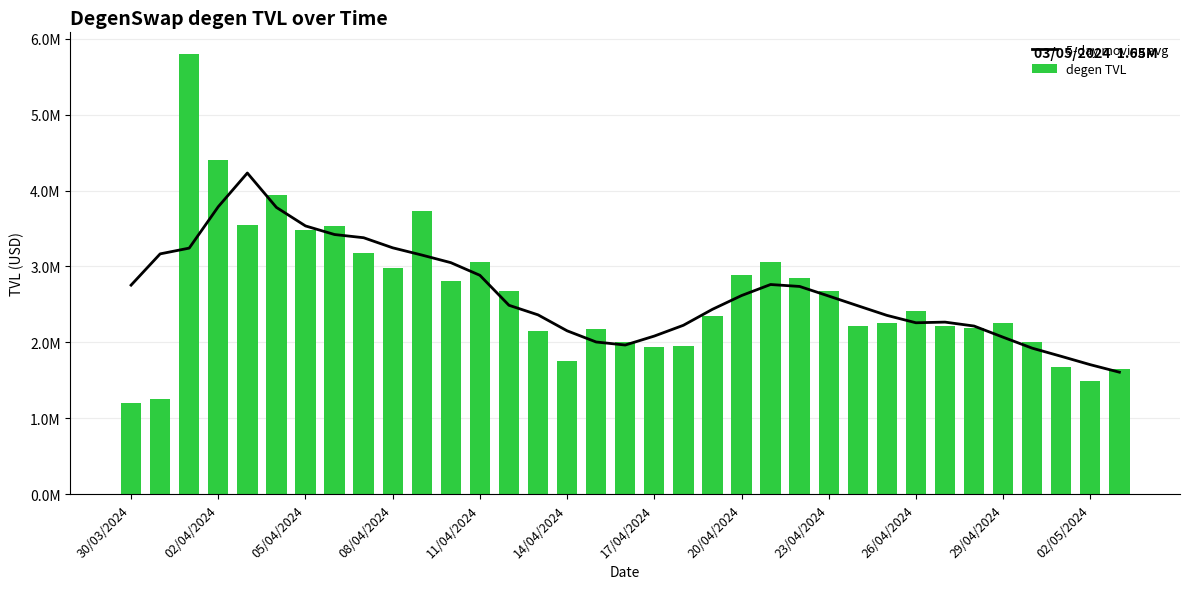

What is the approximate value of 5-day moving avg at 19?

2224572.1